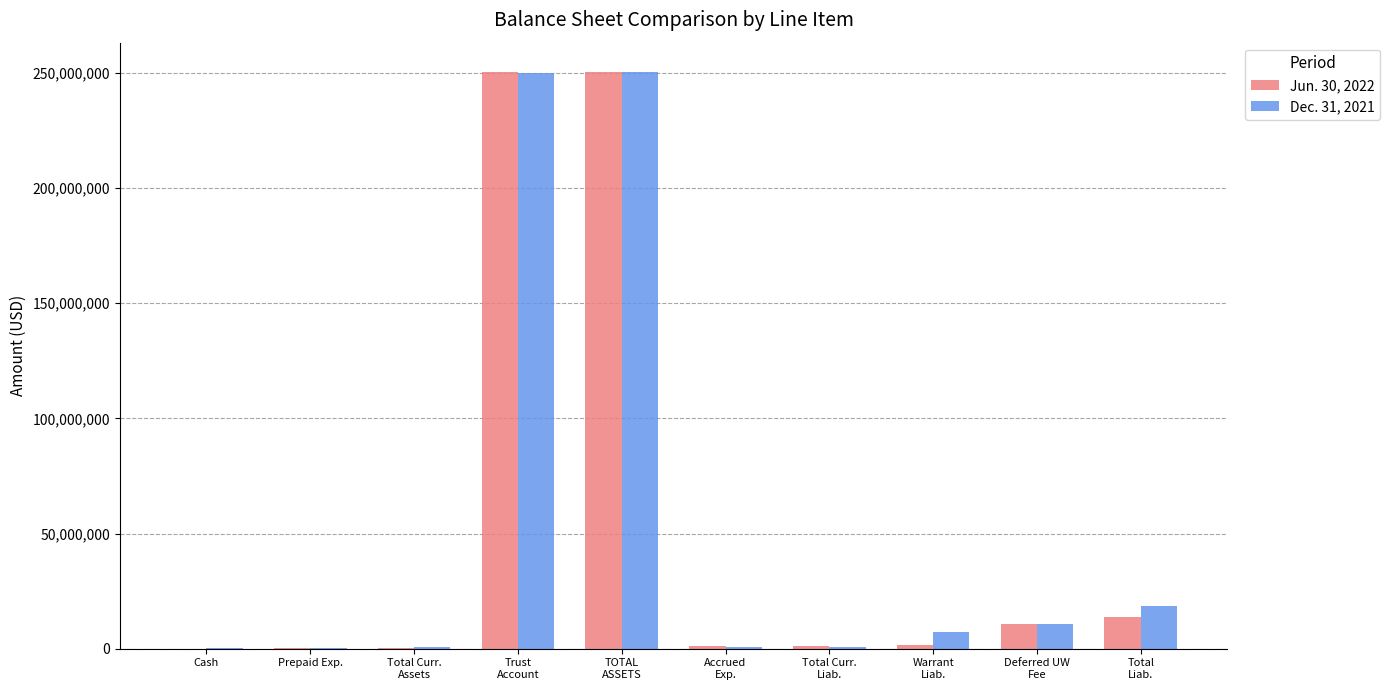

What is the difference between the Dec. 31, 2021 values at Cash and Total Curr.
Assets?

318263